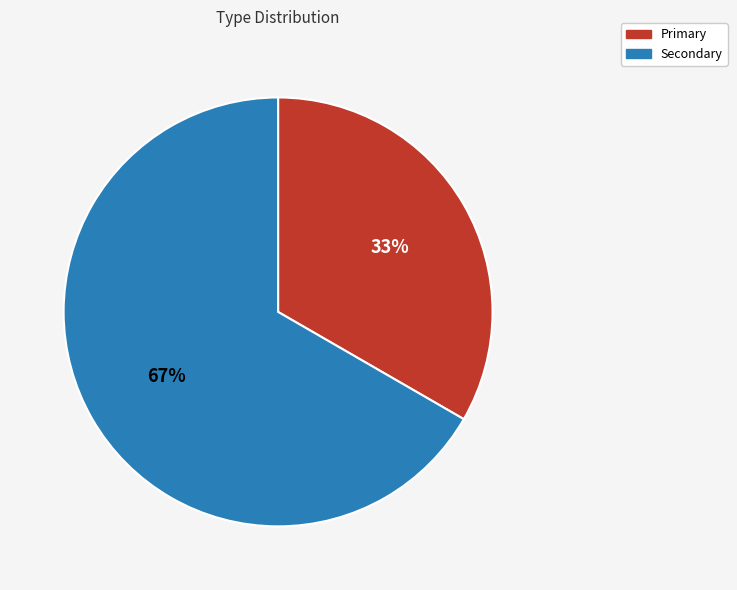

Is Primary the majority of the pie?

No